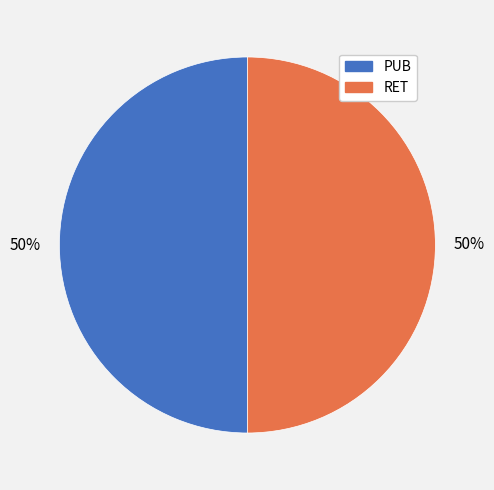

Do RET and PUB together represent more than half of the pie?

Yes